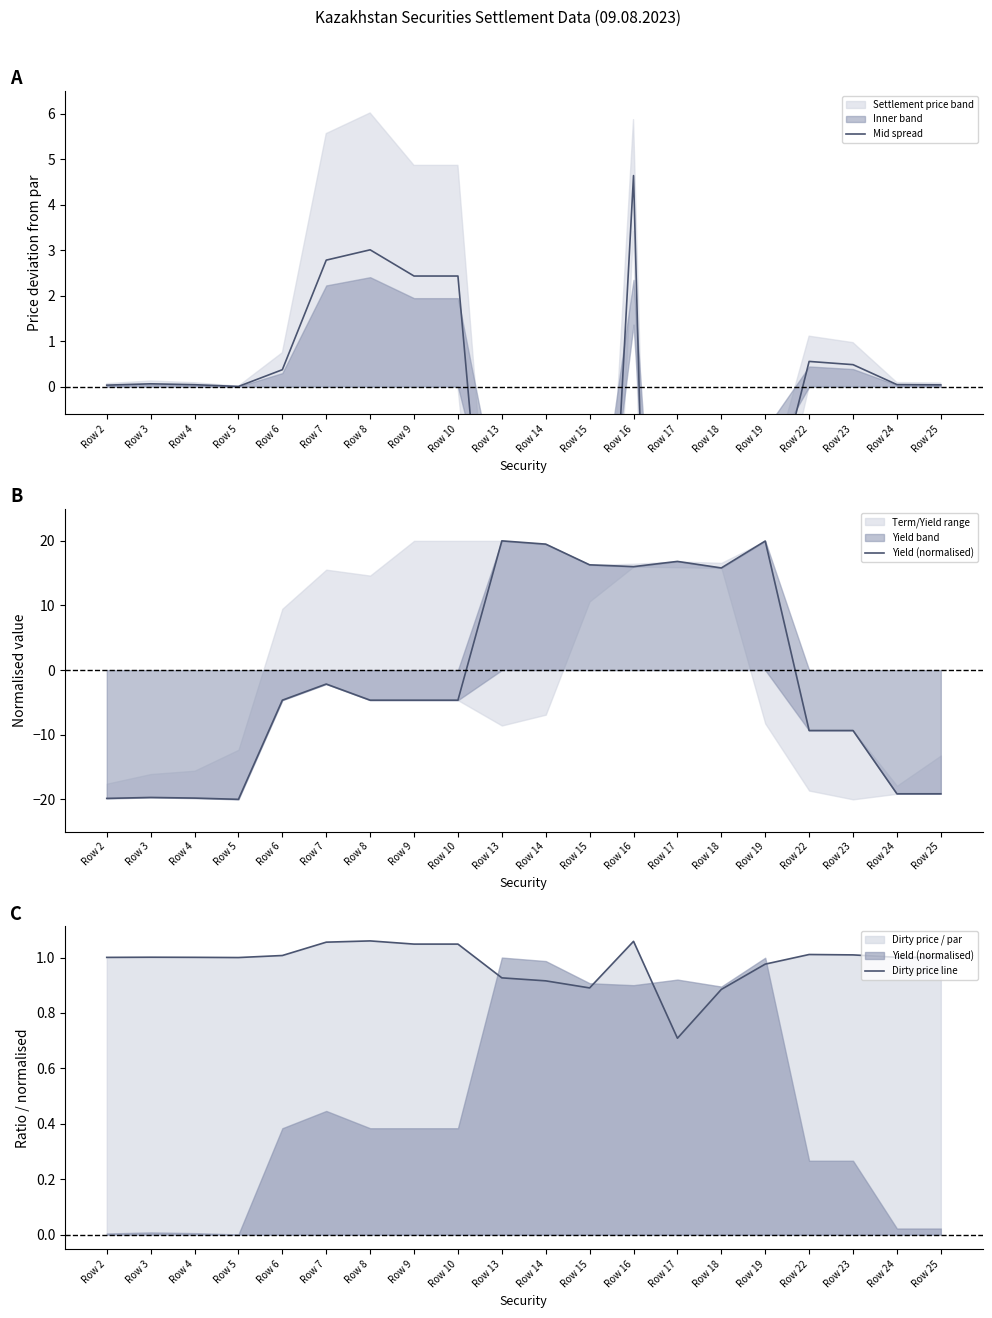

Does the chart have visible grid lines?

No